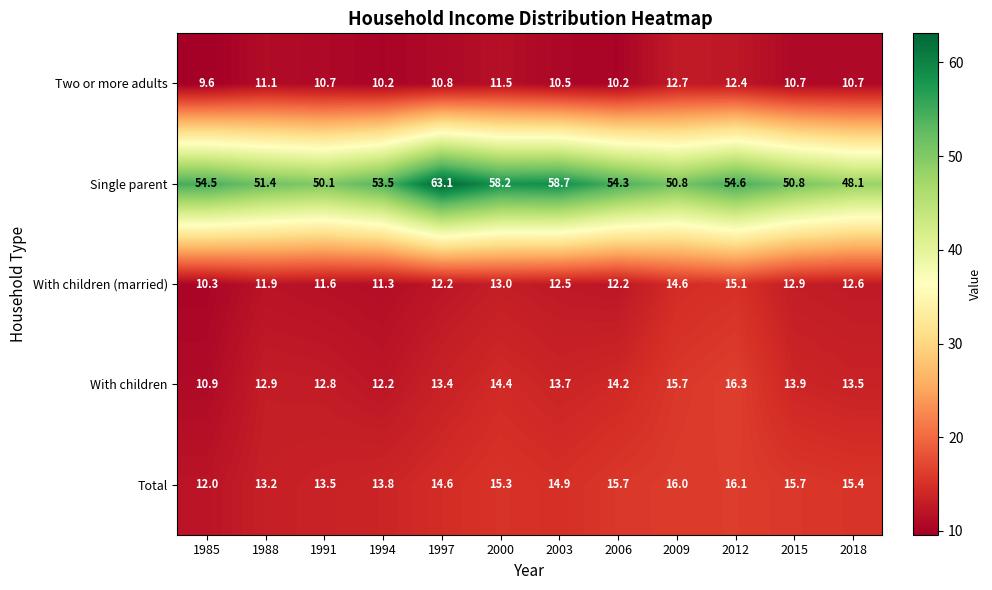

Is it true that Two or more adults equals 6.1 at 2018?

False